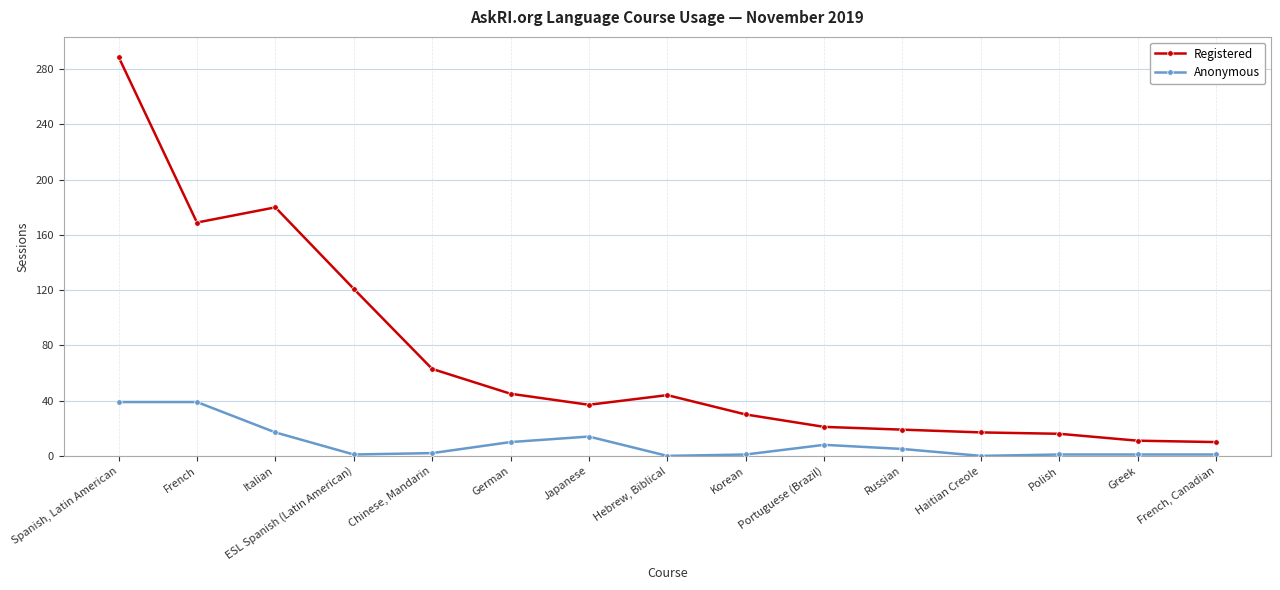

What is the average value of the Registered series?

71